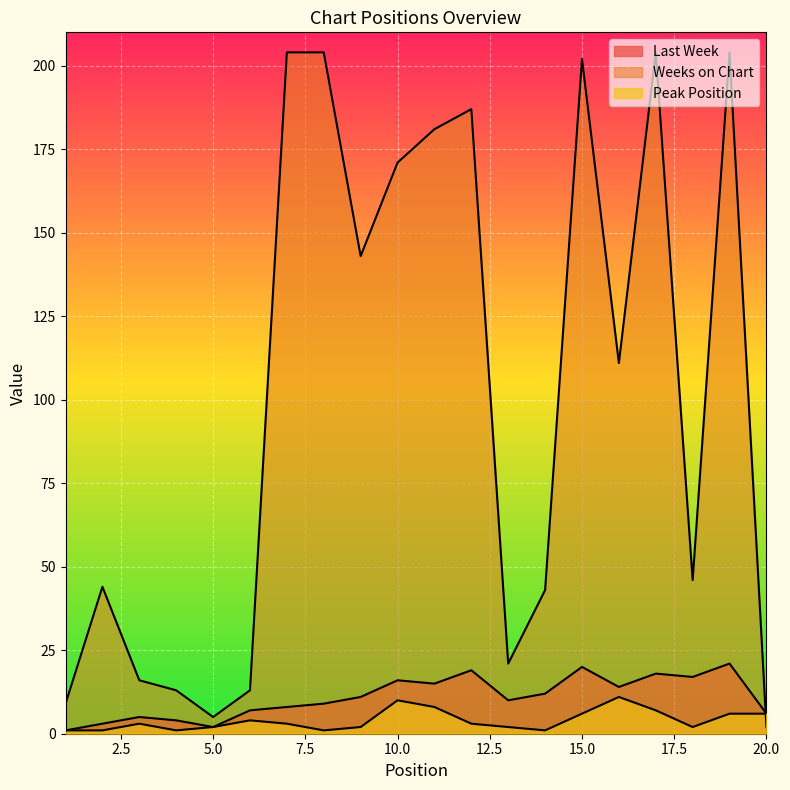

What is the value of the Weeks on Chart point at the 5th from the left?

5